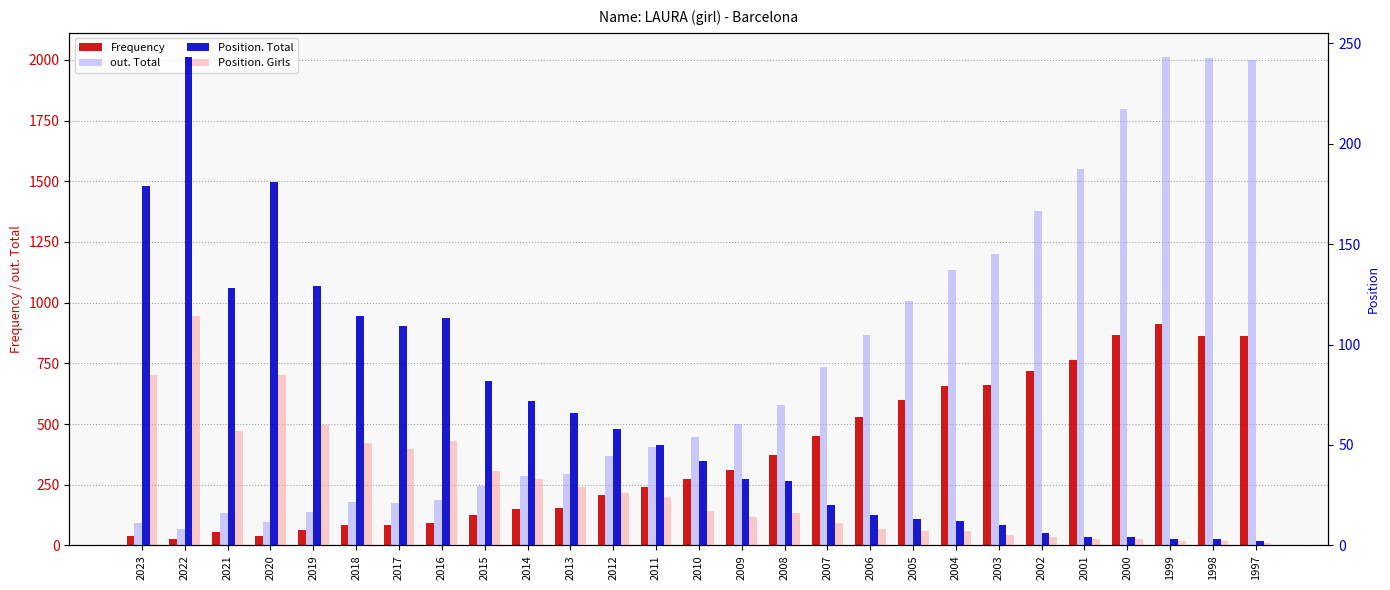

What is the value of the Position. Girls bar at the 11th from the left?

29